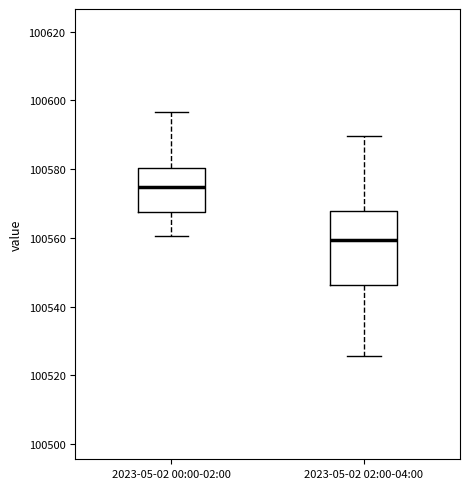

Where does the lower whisker of the box for 2023-05-02 02:00-04:00 end on the y-axis? The values are not printed on the chart, so give them approximately, as read against the axis.

100526